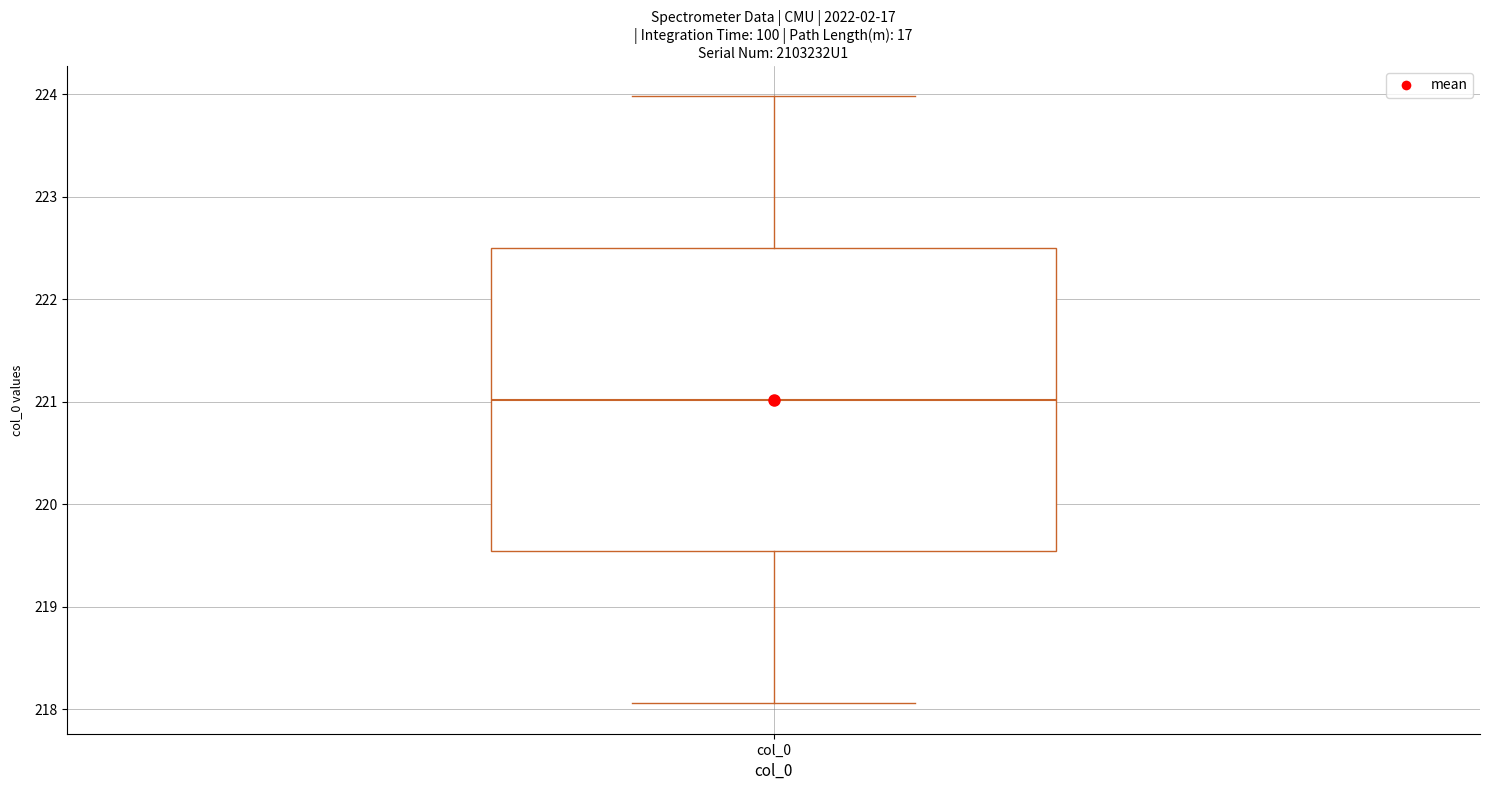

Transcribe this box plot: give where the median line is, the range the box spans, and where the two whiskers end, as read against the y-axis. The values are not printed on the chart, so give them approximately, as read against the axis.

median 221.0, box 219.5 to 222.5, whiskers 218.1 to 224.0